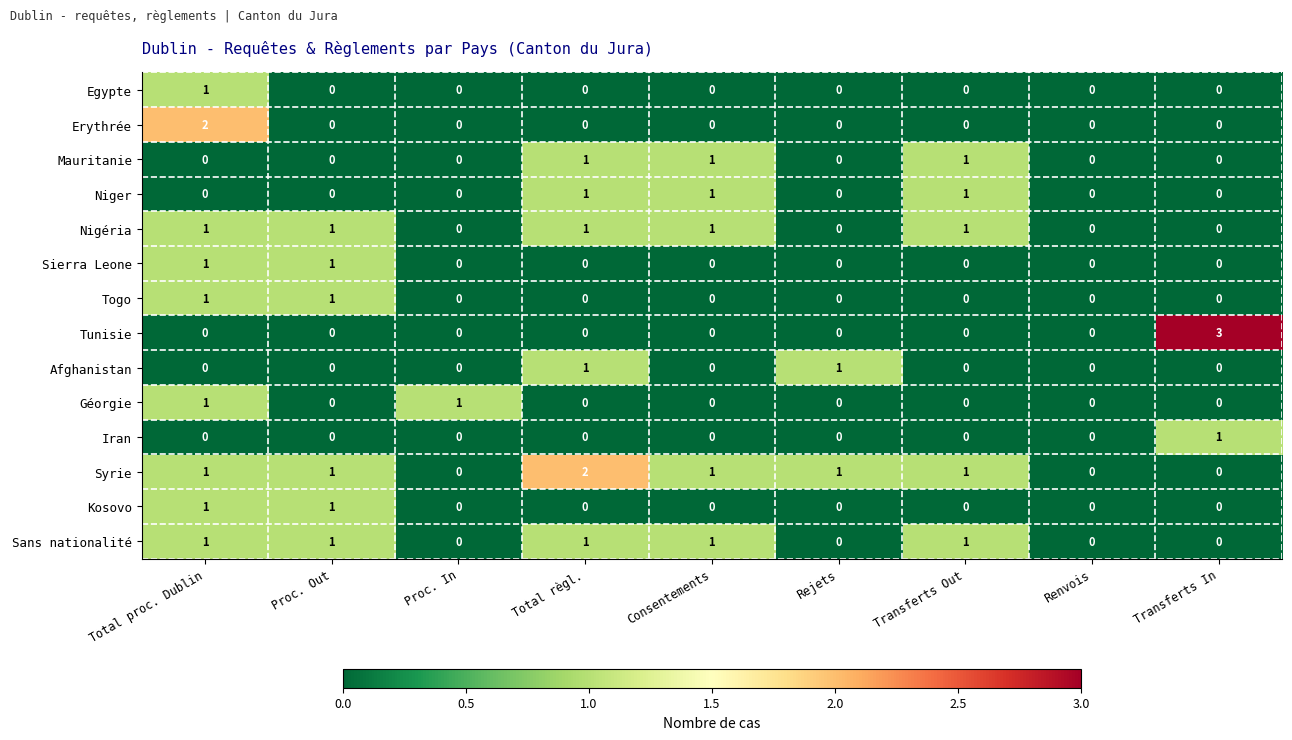

How many positive values does the Syrie series have?

6